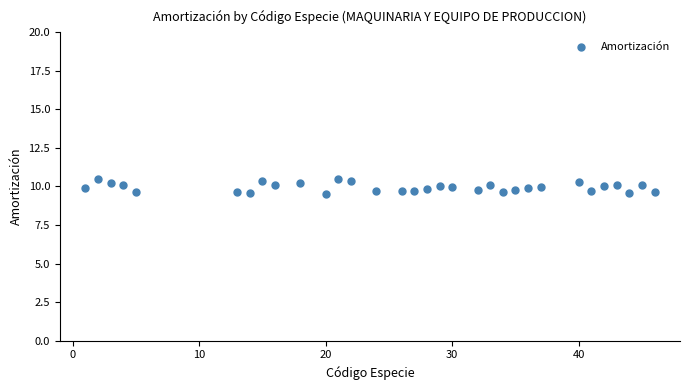

What is the range of Y values (max minus min)?

0.9